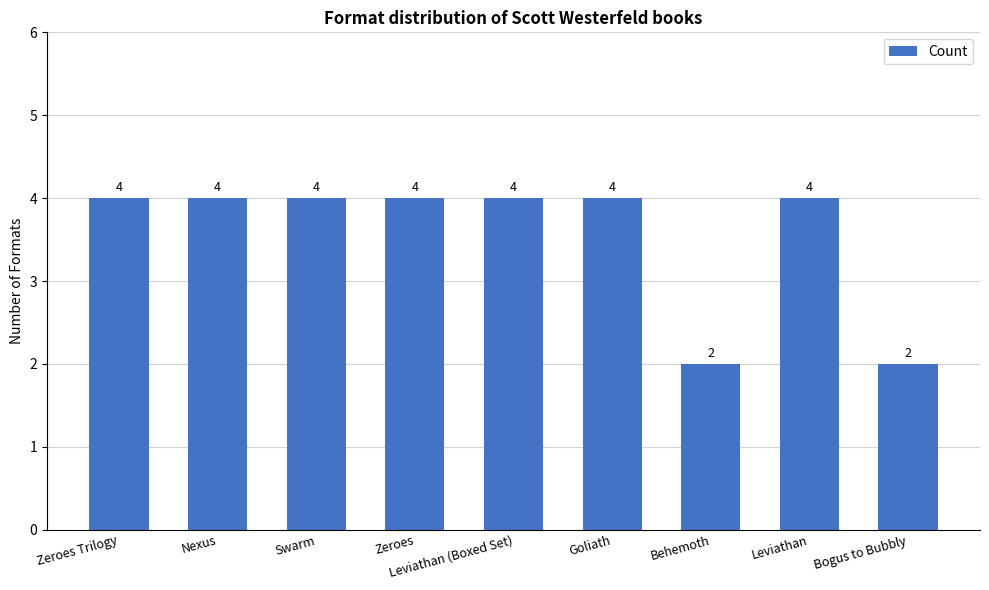

How many bars are there in total?

9